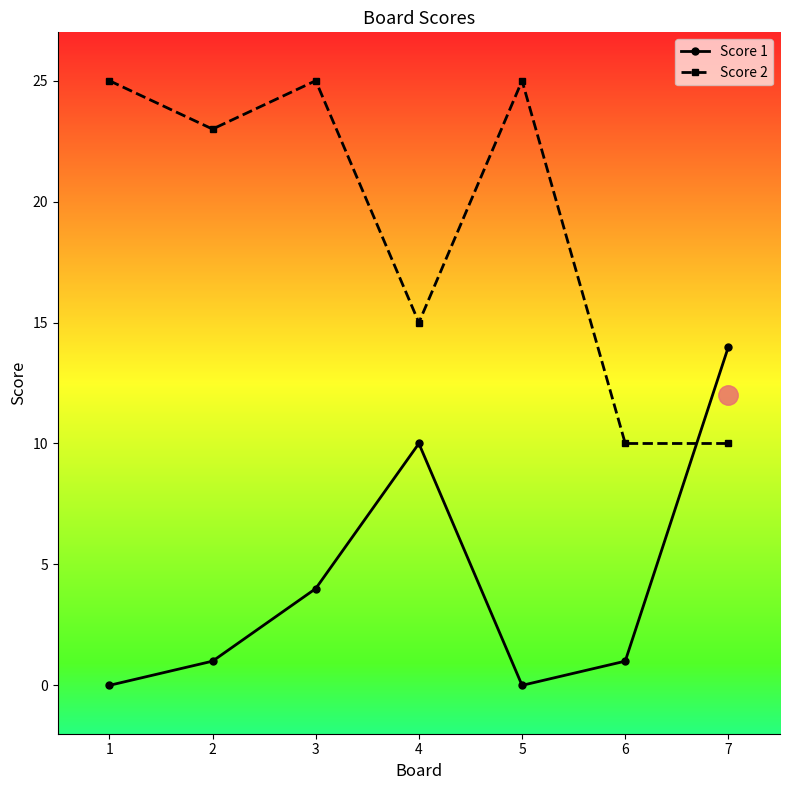

What is the average value of the Score 1 series?

4